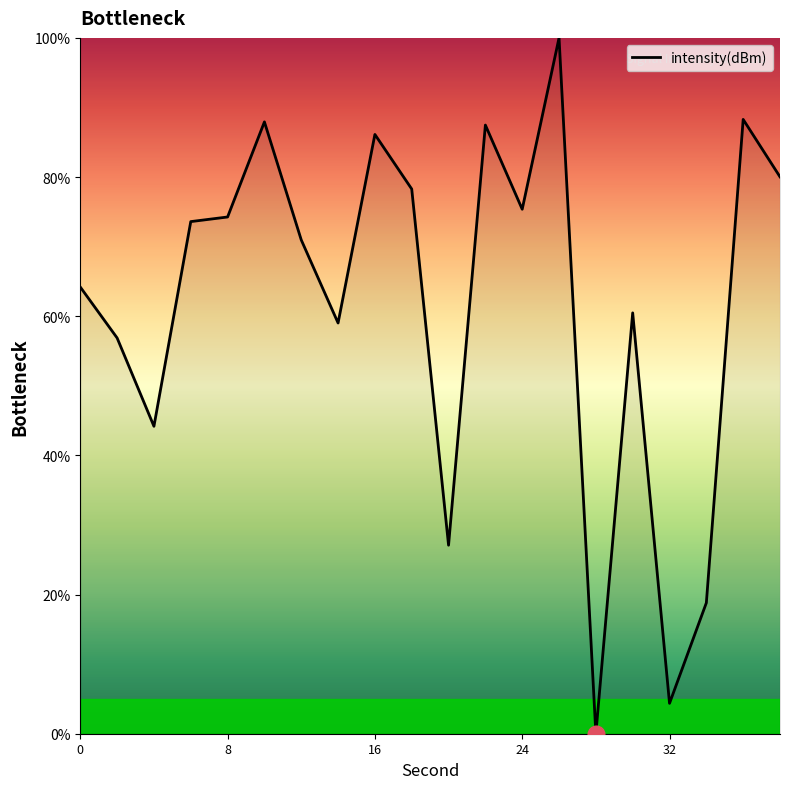

What is the difference between the maximum and minimum values?

100.0